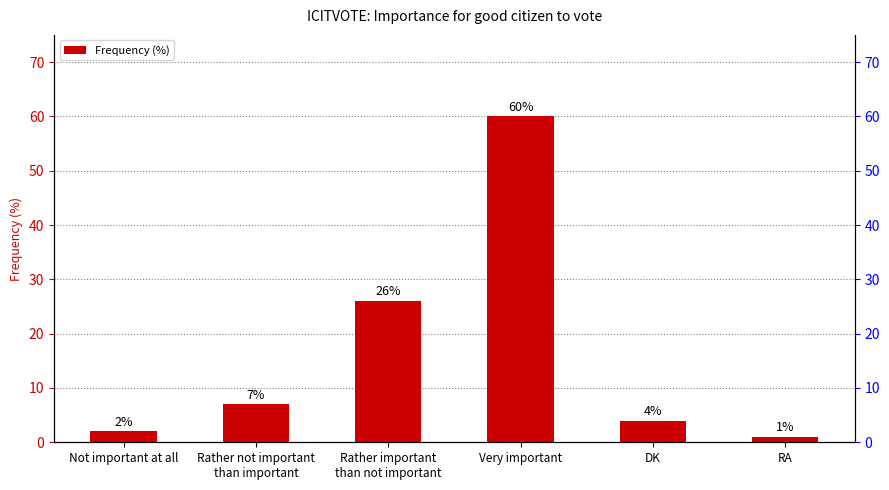

At which label is the value closest to 30?

Rather important
than not important